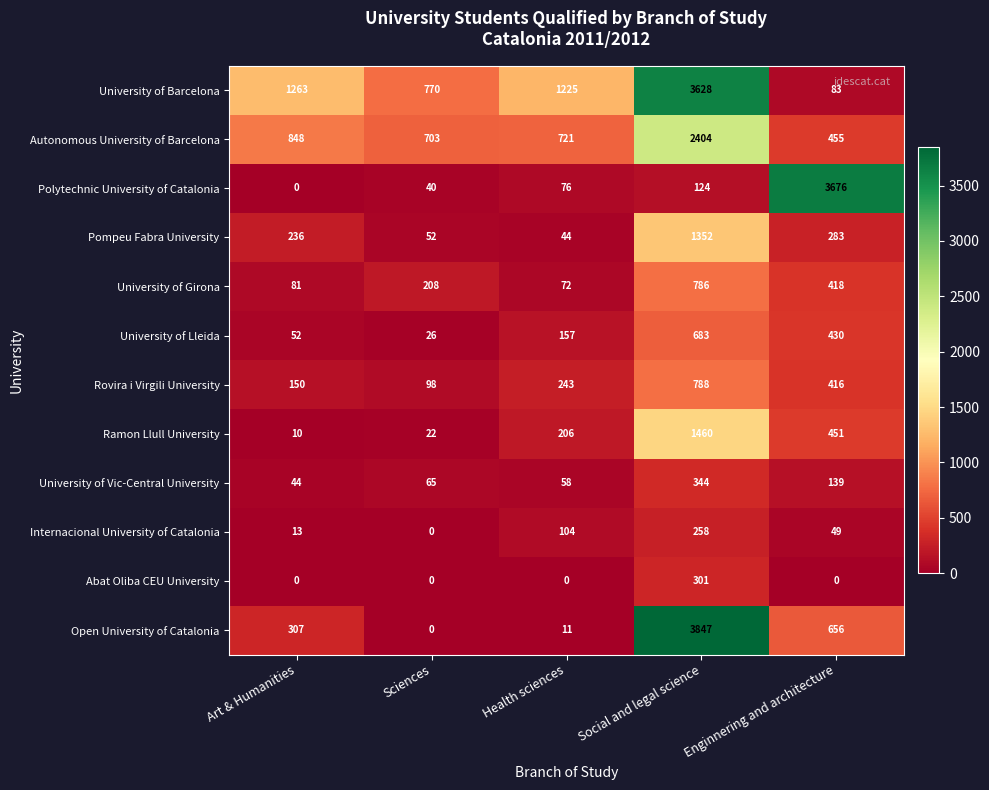

How many distinct data groups are displayed?

12